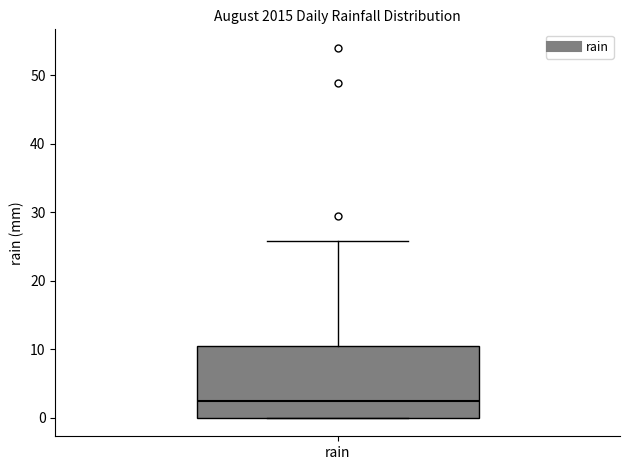

Transcribe this box plot: give where the median line is, the range the box spans, and where the two whiskers end, as read against the y-axis. The values are not printed on the chart, so give them approximately, as read against the axis.

median 2, box 0 to 11, whiskers 0 to 26